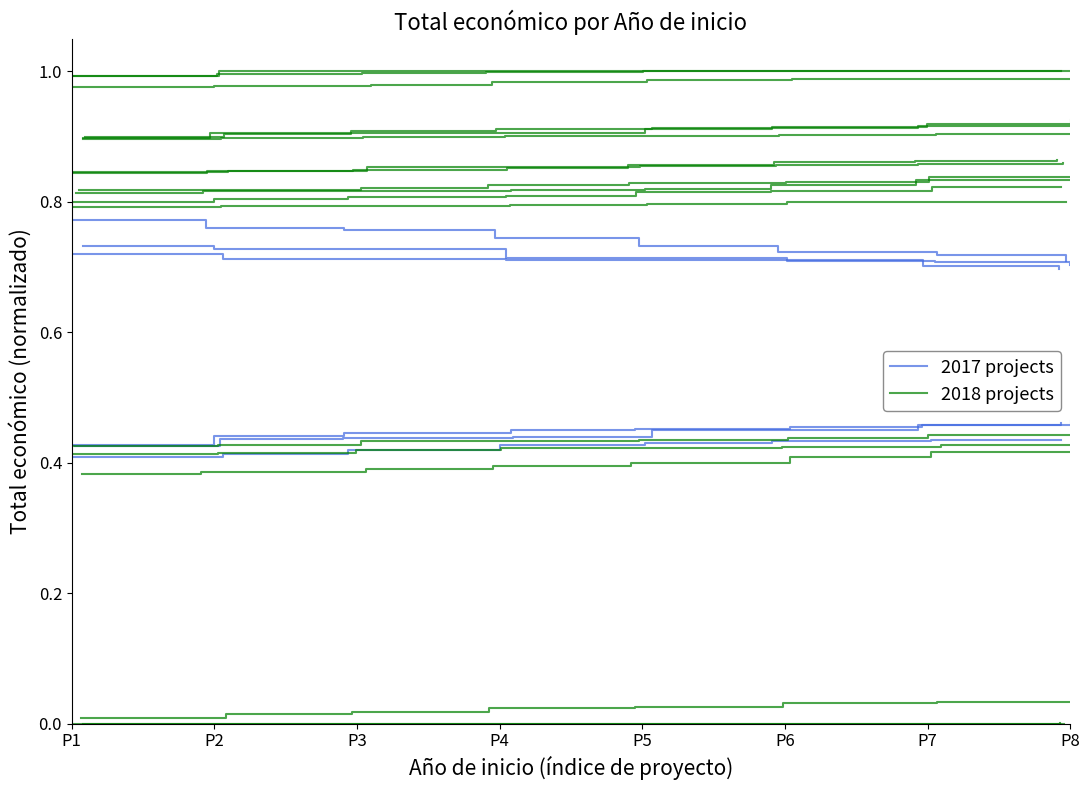

Rank the categories by 2017 projects value from highest to lowest.

P8, P7, P6, P5, P4, P3, P2, P1